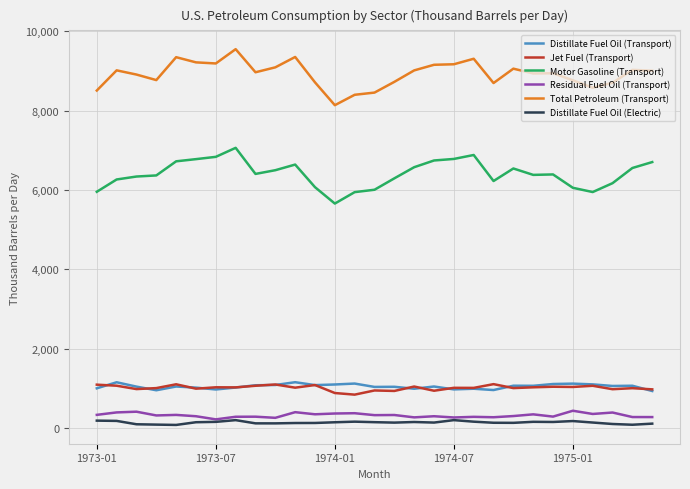

True or false: Motor Gasoline (Transport) and Distillate Fuel Oil (Electric) cross at least once.

False